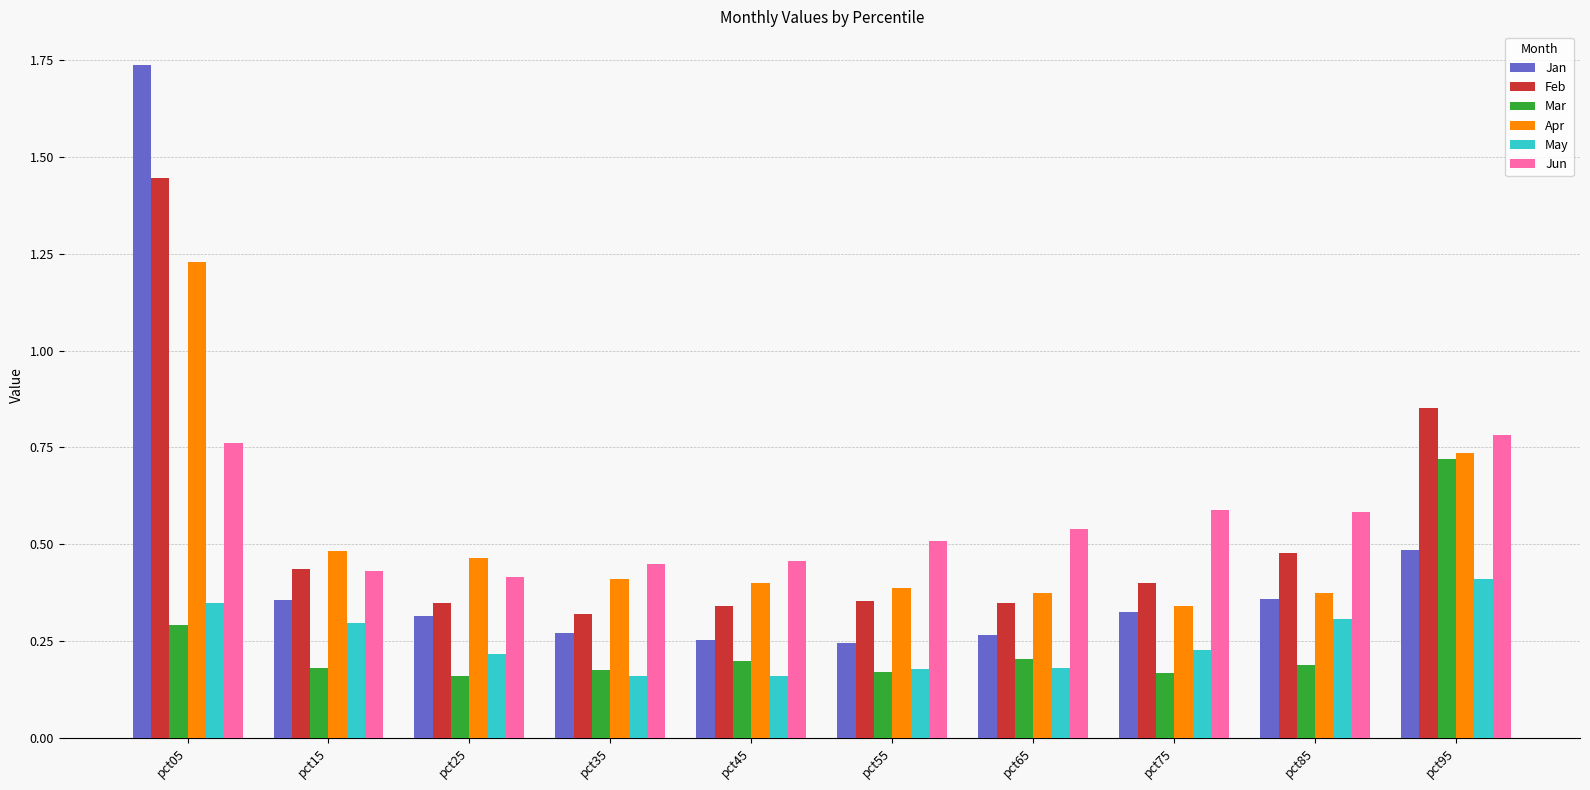

What is the sum of all Feb values?

5.3